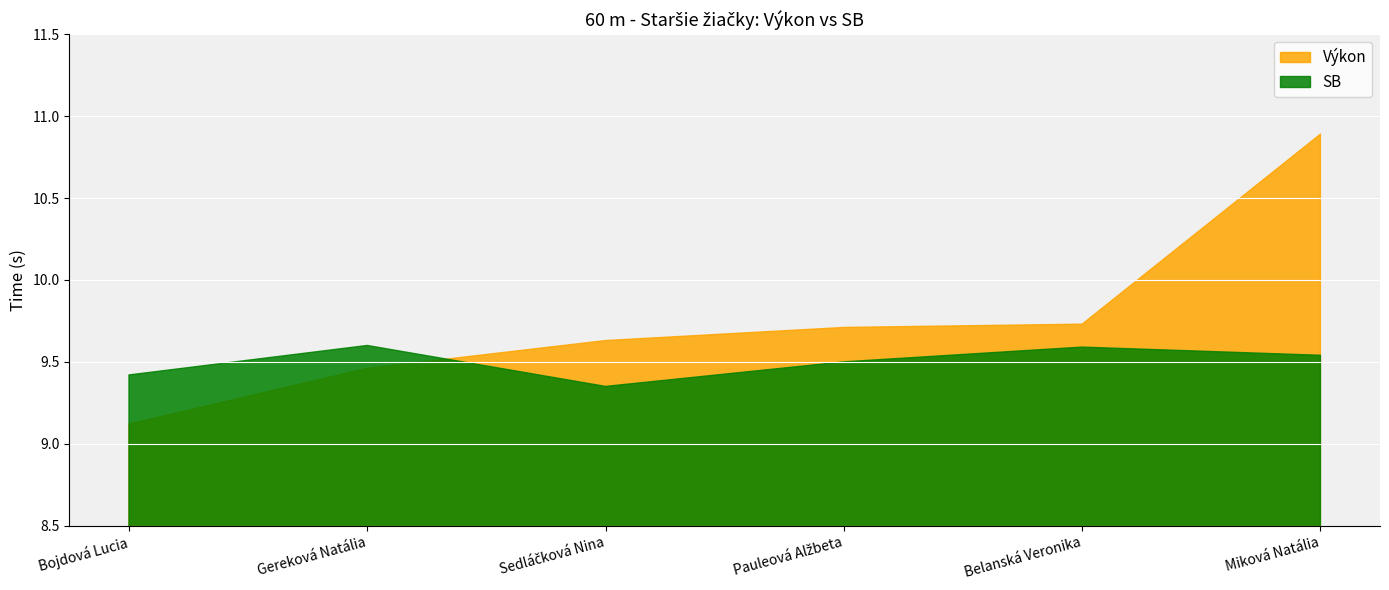

At which category does SB reach its first local valley?

Sedláčková Nina